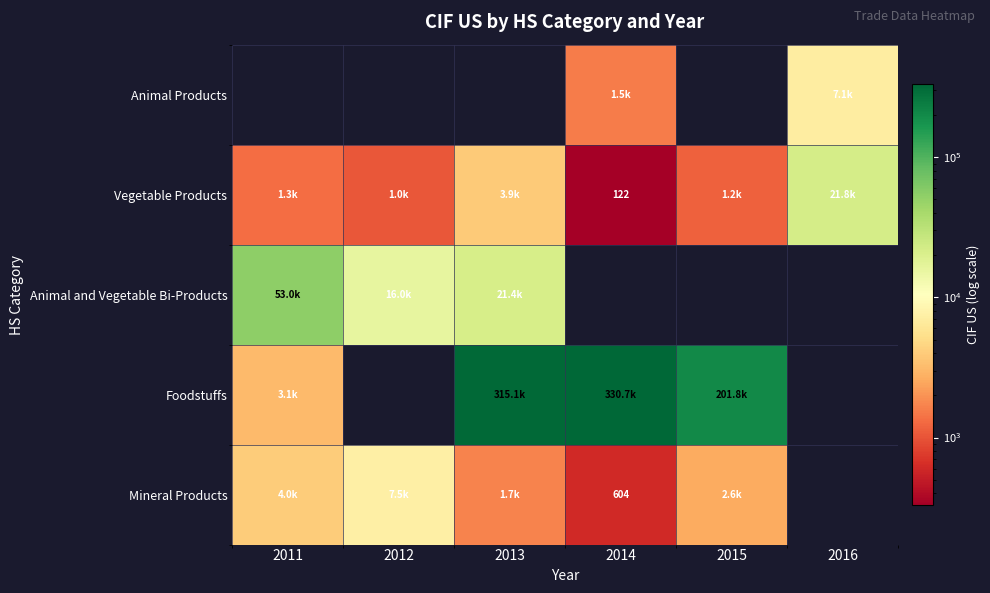

At which label does Vegetable Products first exceed 1328?

2011